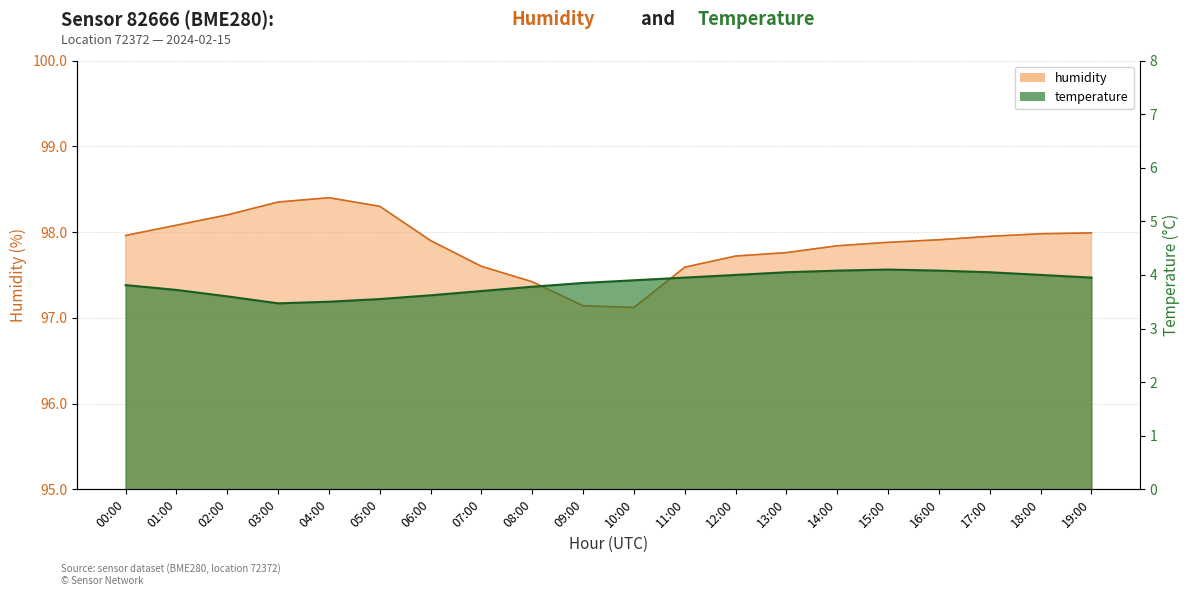

What is the smallest value displayed?

3.5